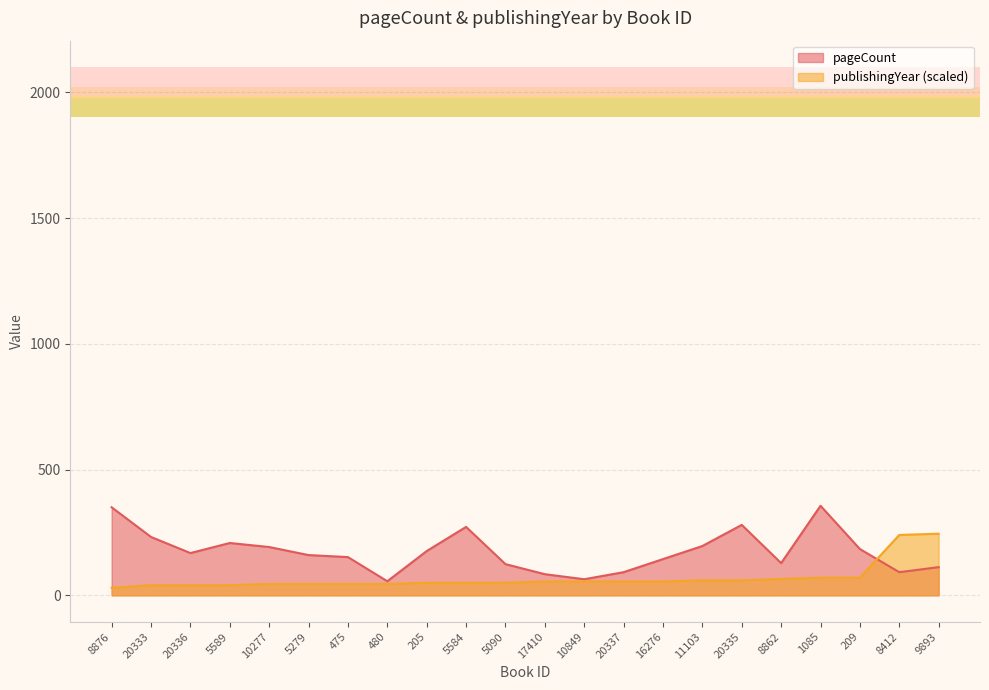

Is it true that pageCount equals 92 at 8412?

True